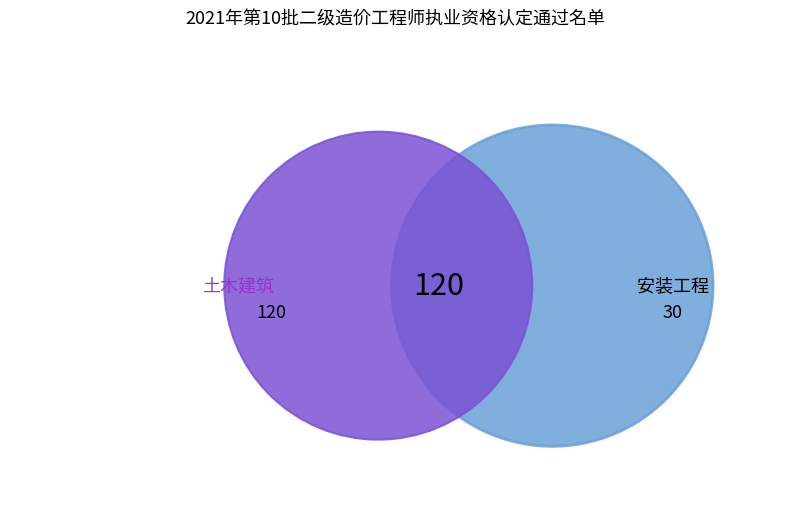

Does 土木建筑 account for over 50% of the chart?

Yes